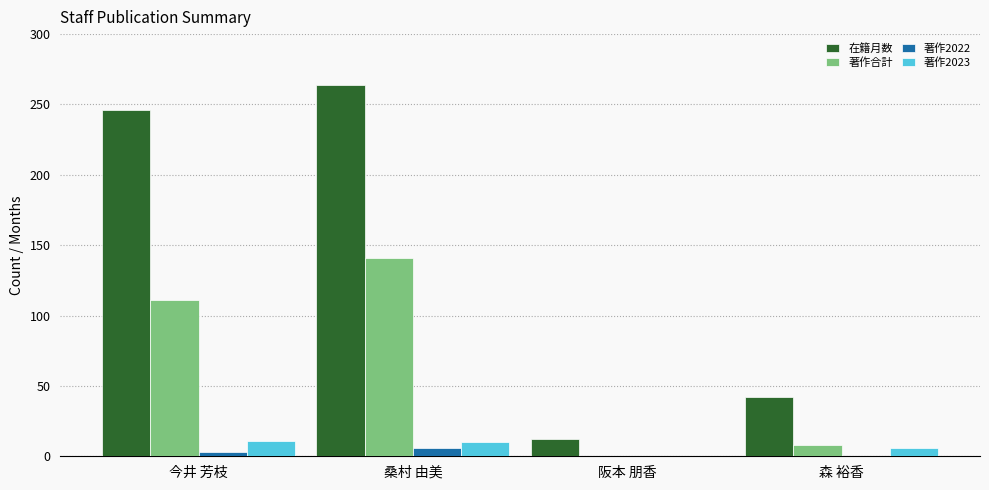

Which series changed the most between 阪本 朋香 and 森 裕香?

在籍月数